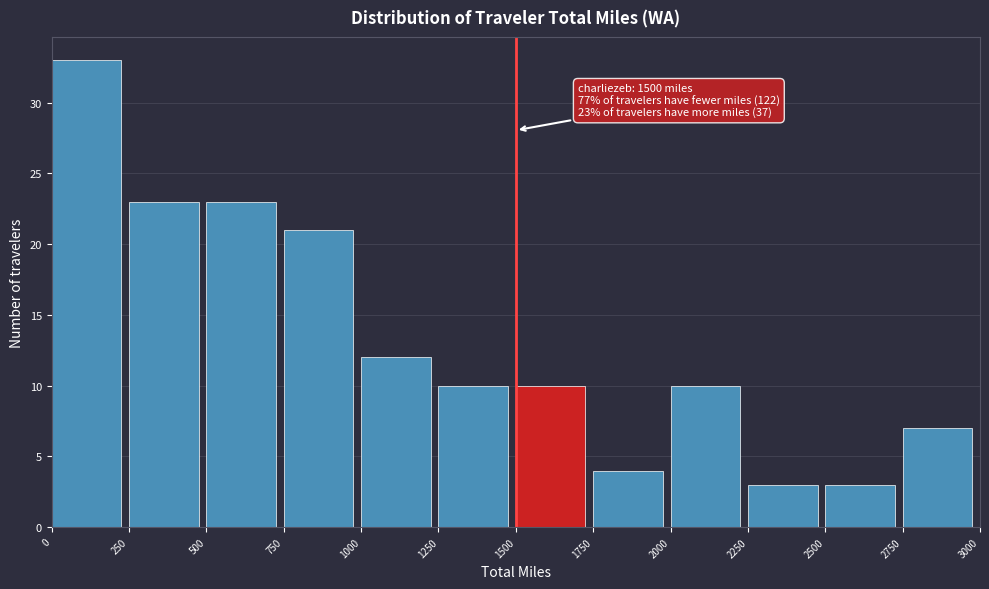

Over which range of the x-axis is the bar tallest?

0 to 250